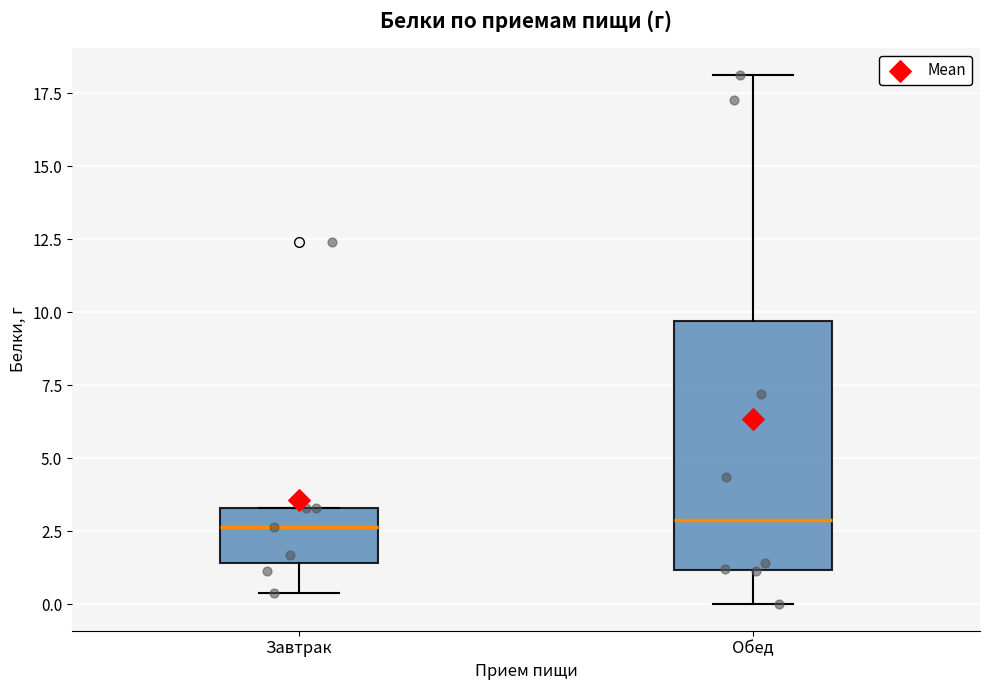

Which box is the tallest, from its lower edge to its upper edge?

Обед